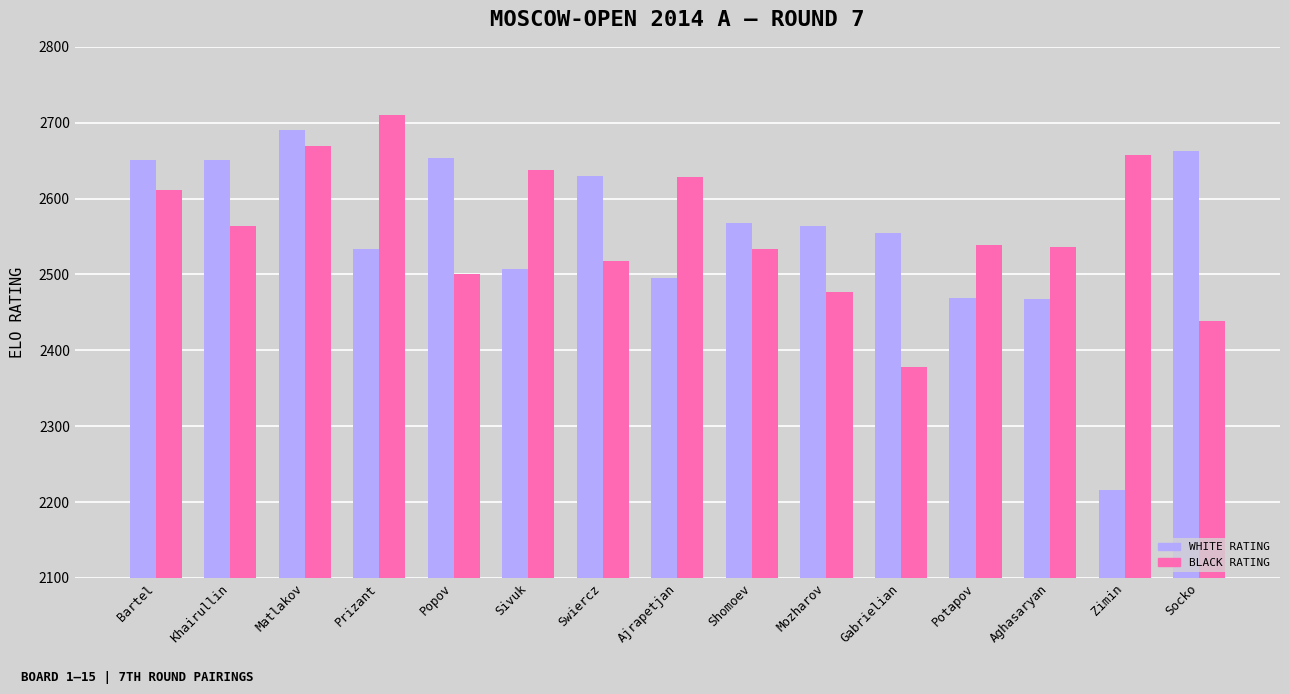

What is the label of the 15th bar from the left?

Socko